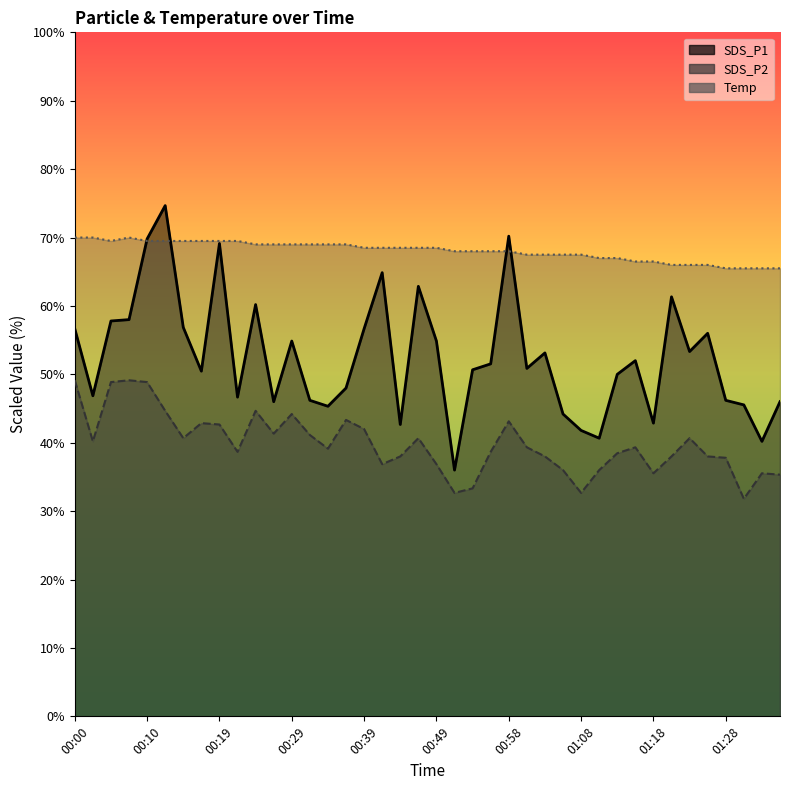

How many interior local valleys does the SDS_P2 series have?

10